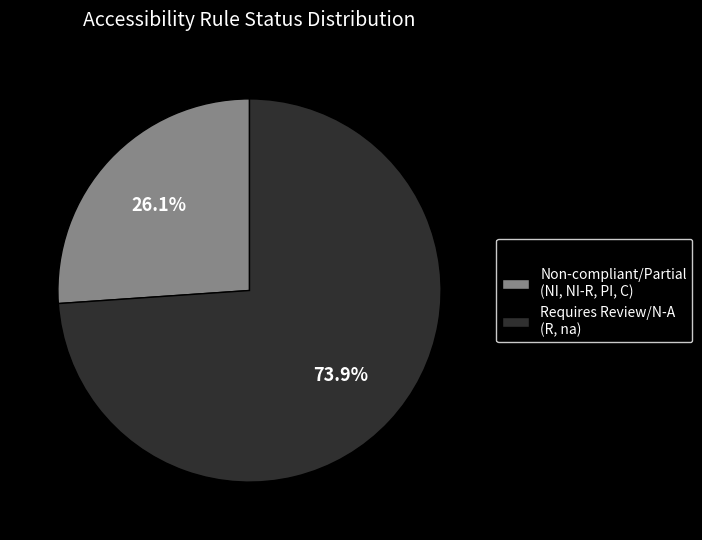

What is the largest slice in the pie chart?

Requires Review/N-A (R, na)